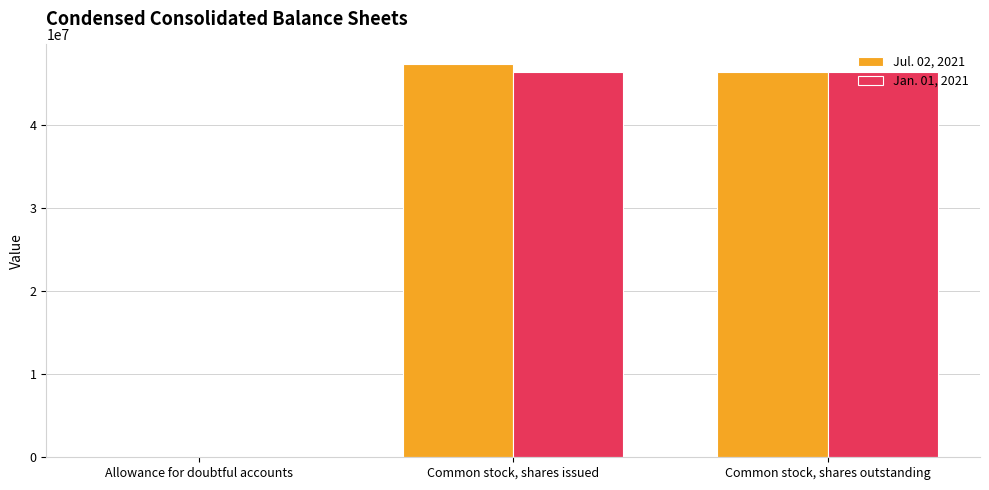

What is the total value across all series at Common stock, shares outstanding?

92896000